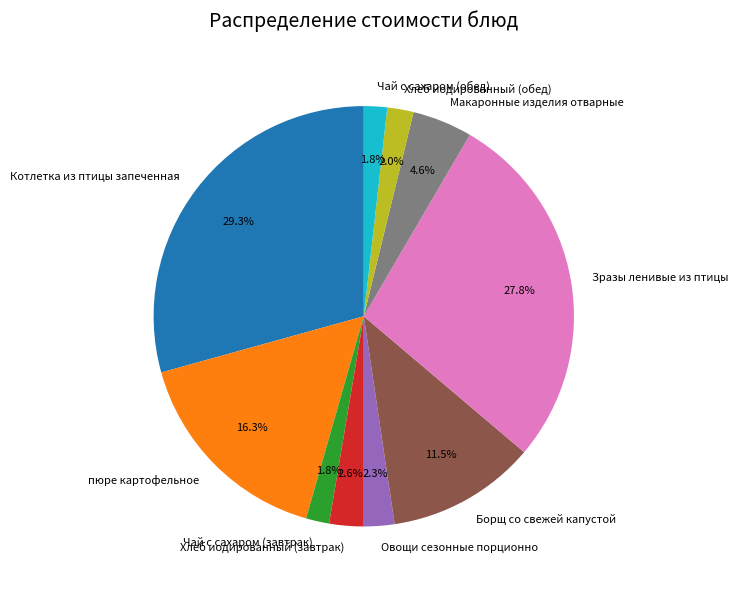

Is there any slice that represents more than half of the pie?

No